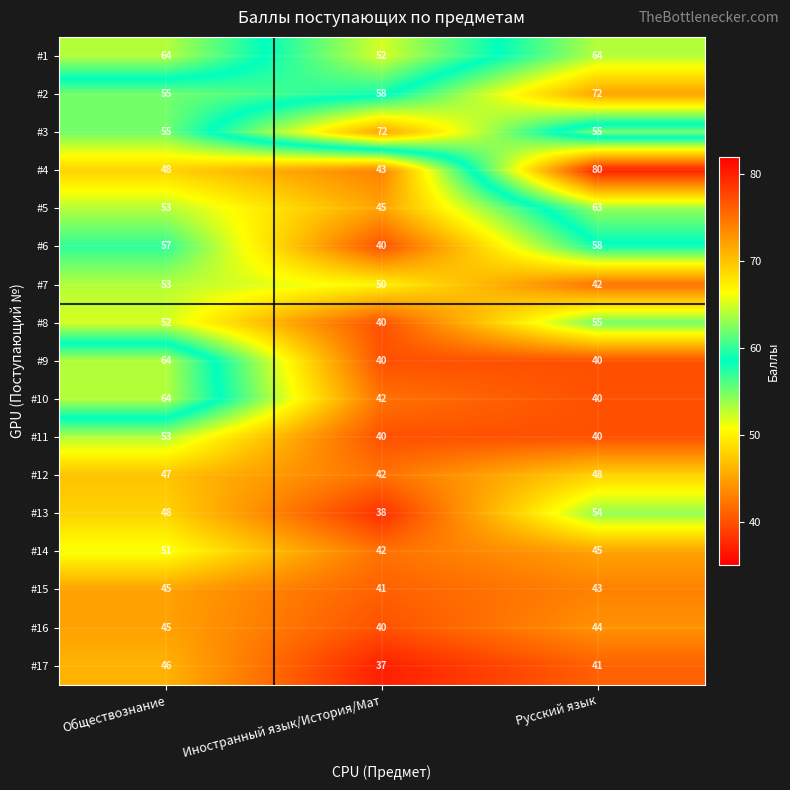

At which category does the chart reach its minimum across all series?

Иностранный язык/История/Мат